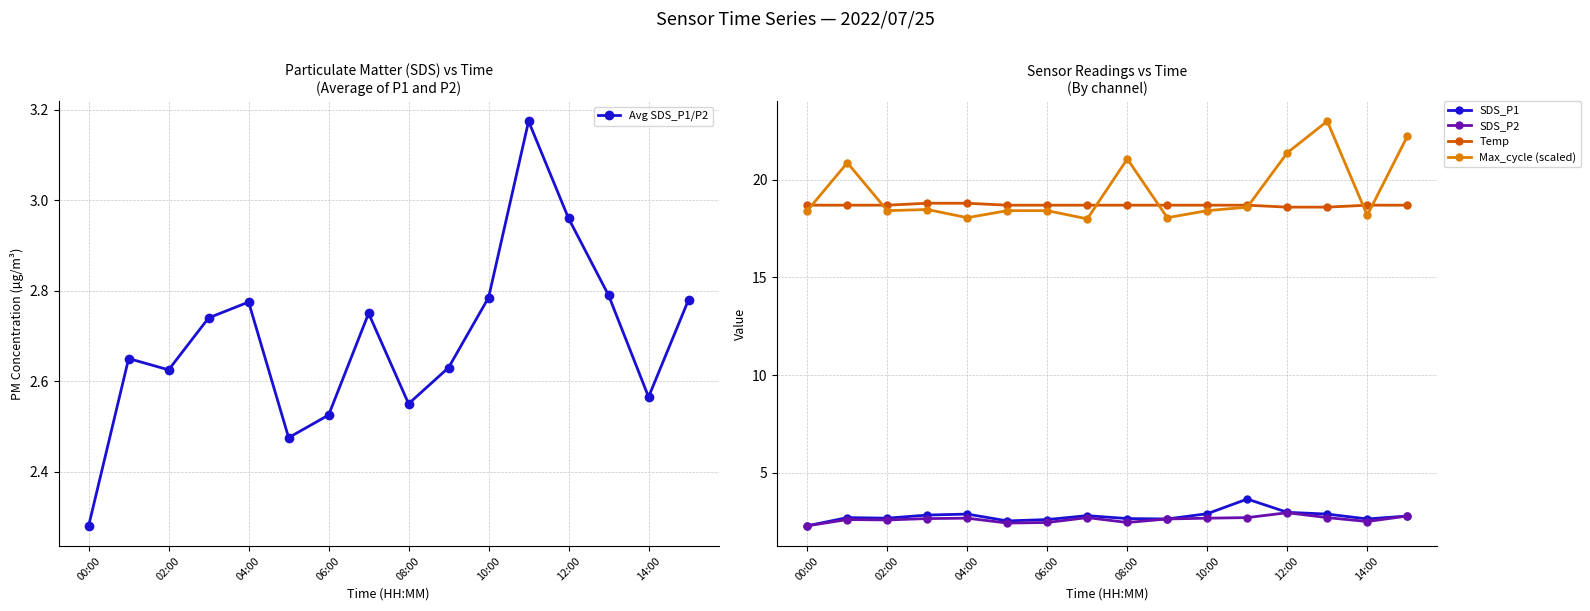

Which label corresponds to the smallest value in the chart?

00:00